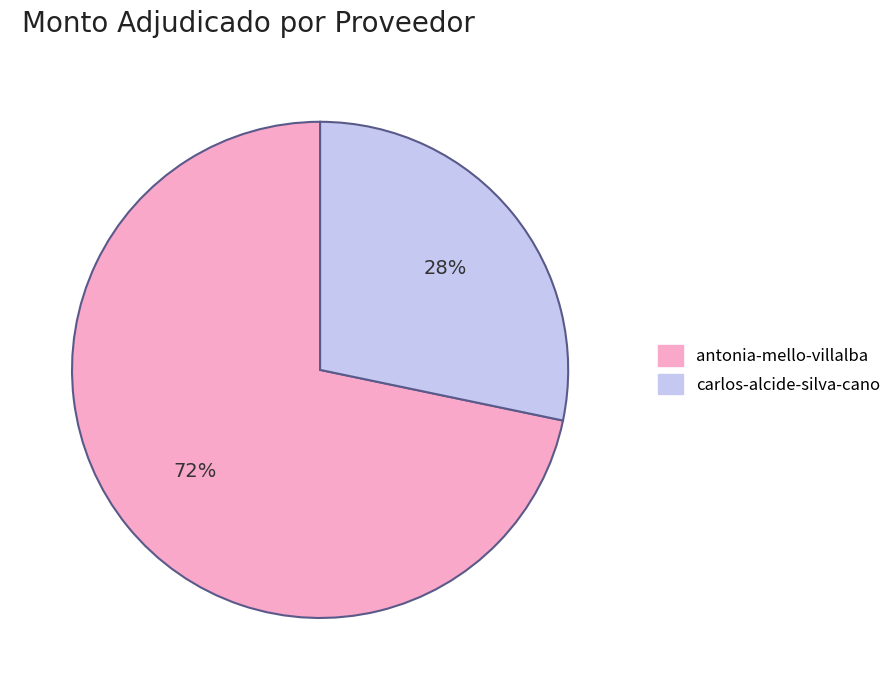

True or false: antonia-mello-villalba accounts for 72% of the total.

True